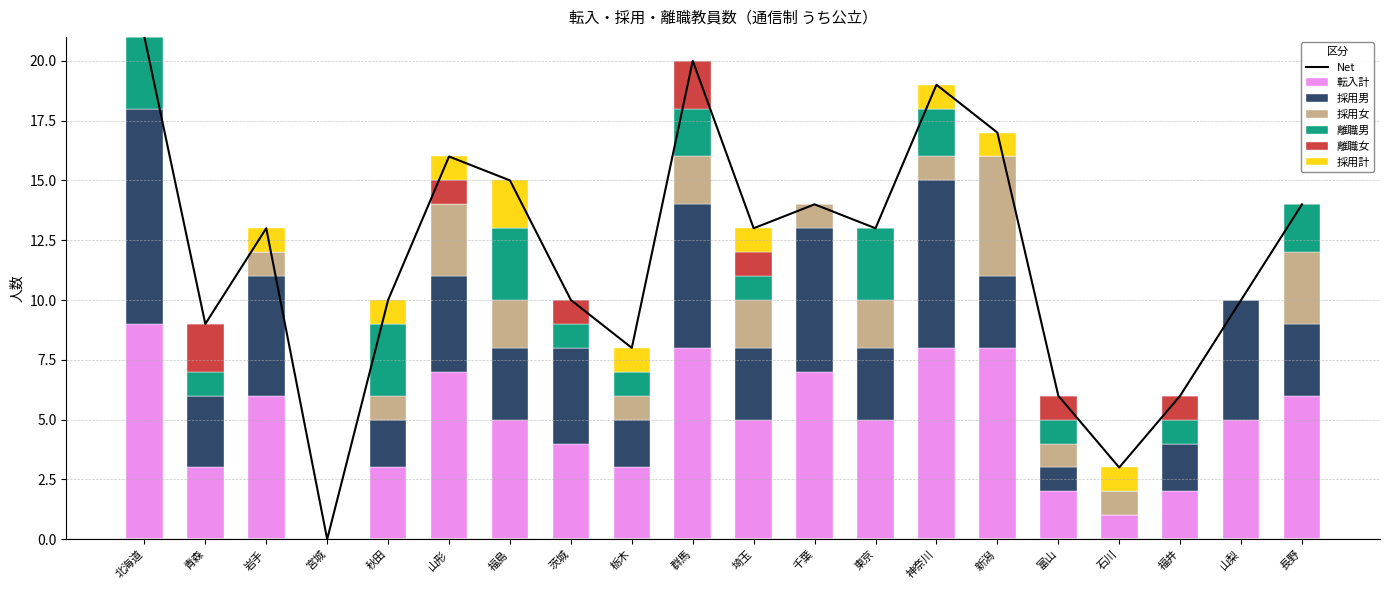

At which label does 転入計 reach its peak?

北海道